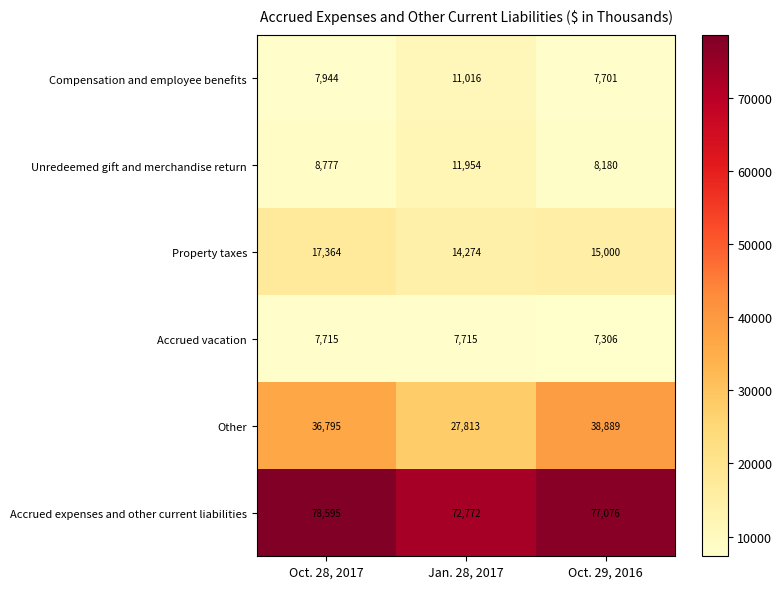

Which series has the widest spread of values?

Other